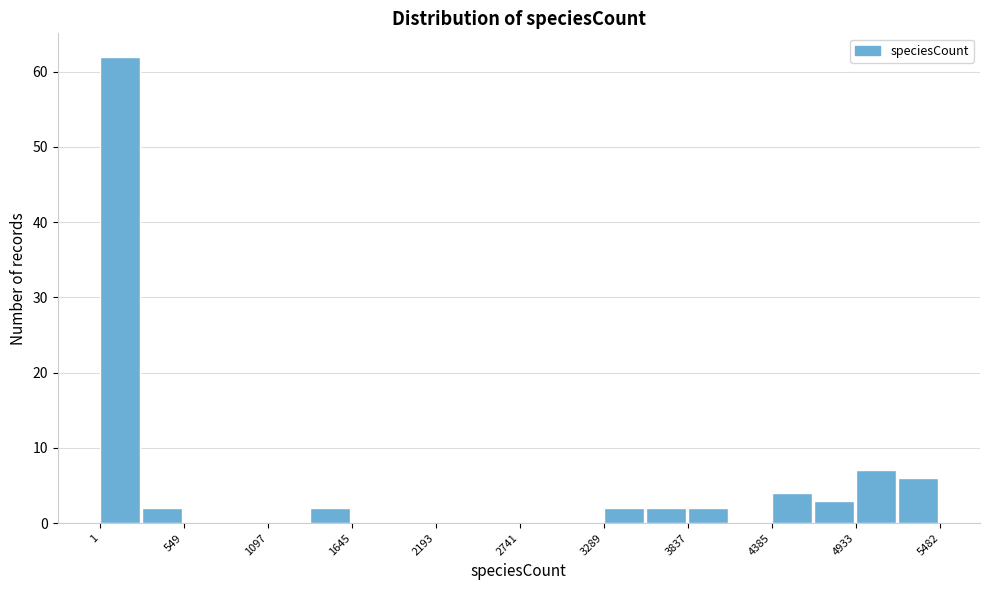

Around what value on the x-axis is the tallest bar? Give the approximate position of its centre, as read against the axis.

100